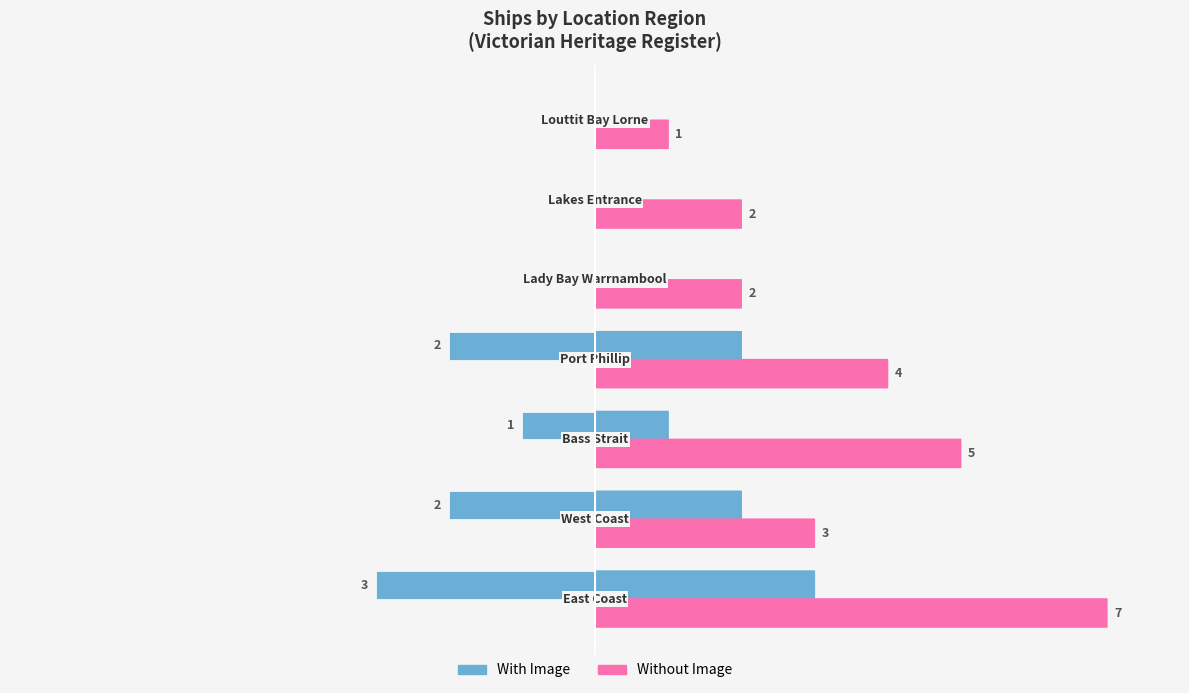

What are all the series names shown in the legend?

With Image, Without Image